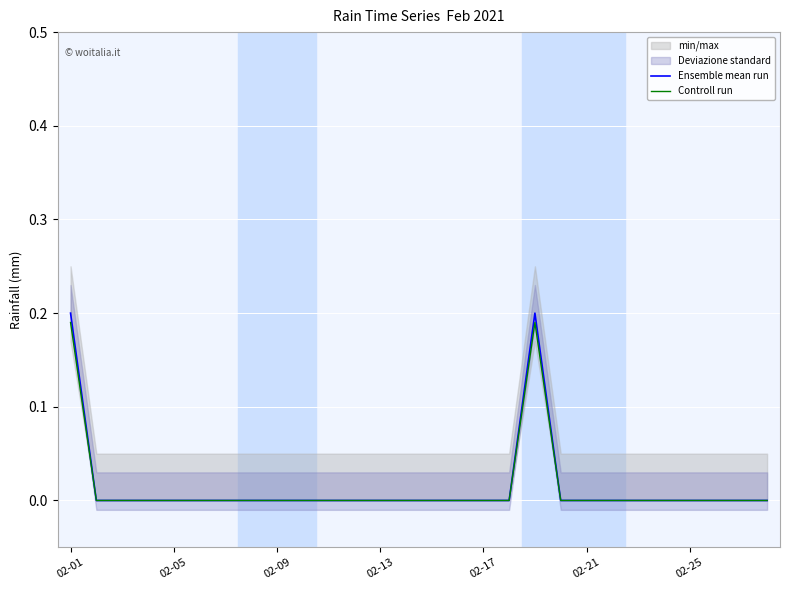

Is it true that Ensemble mean run equals 0.0 at 02-25?

True